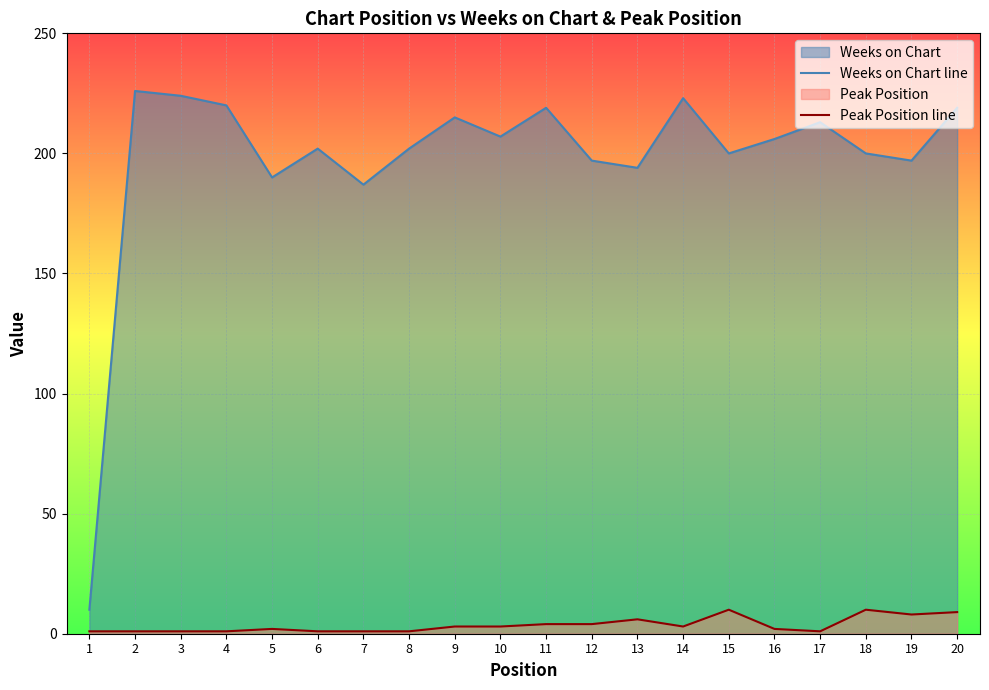

What are all the series names shown in the legend?

Weeks on Chart line, Peak Position line